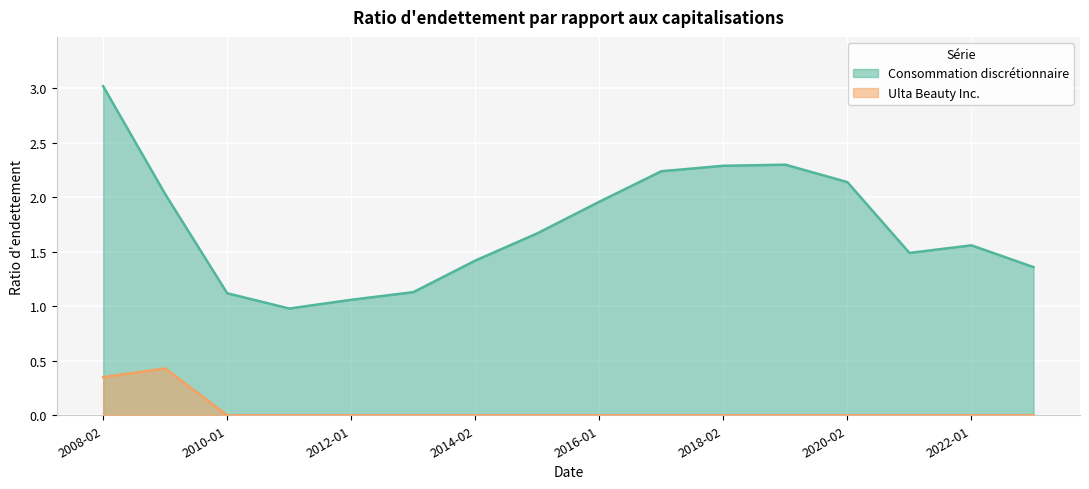

What is the maximum value shown in the chart?

3.0